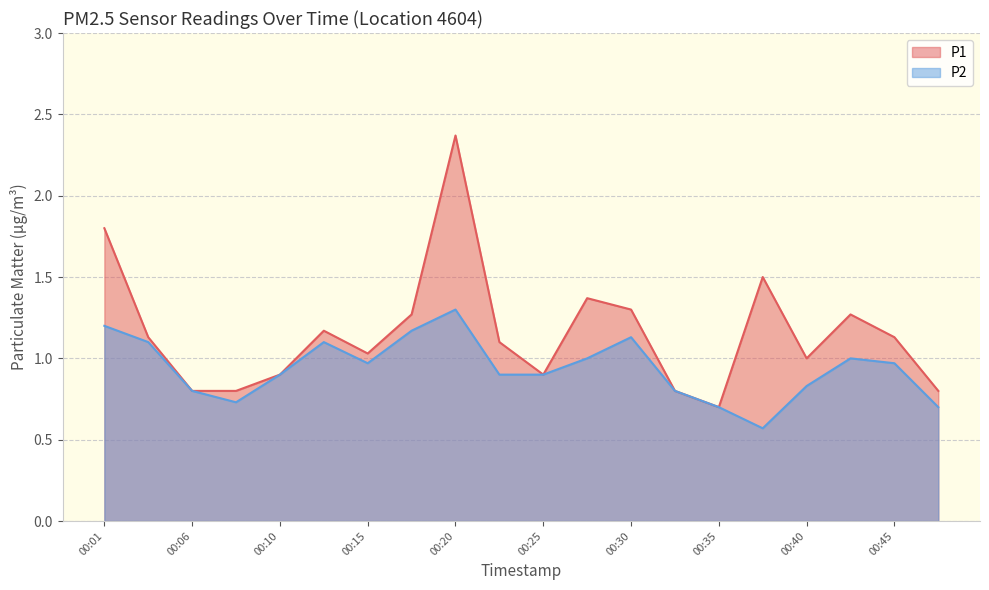

What is the value of the P1 point at the 4th from the left?

0.8